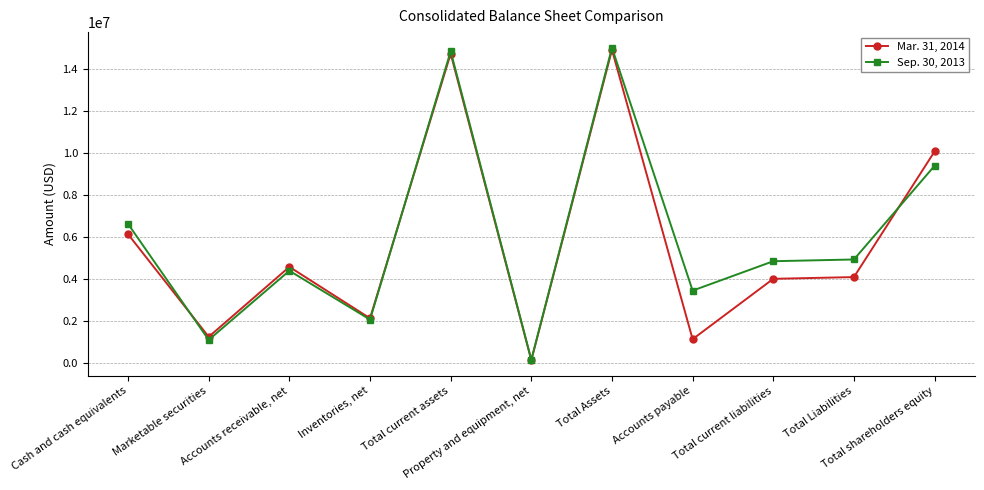

Which series has the largest range (max minus min)?

Sep. 30, 2013